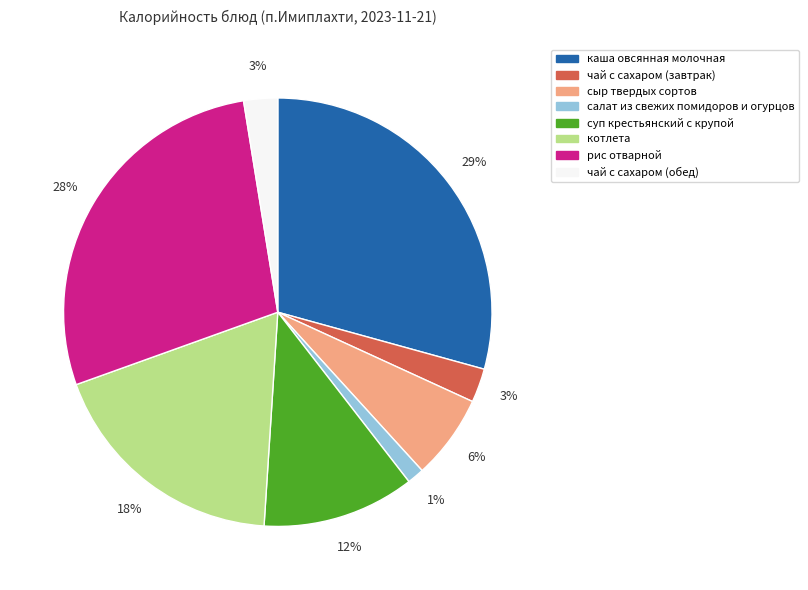

To the nearest percent, what is the difference between the largest and smallest slice percentages?

28%